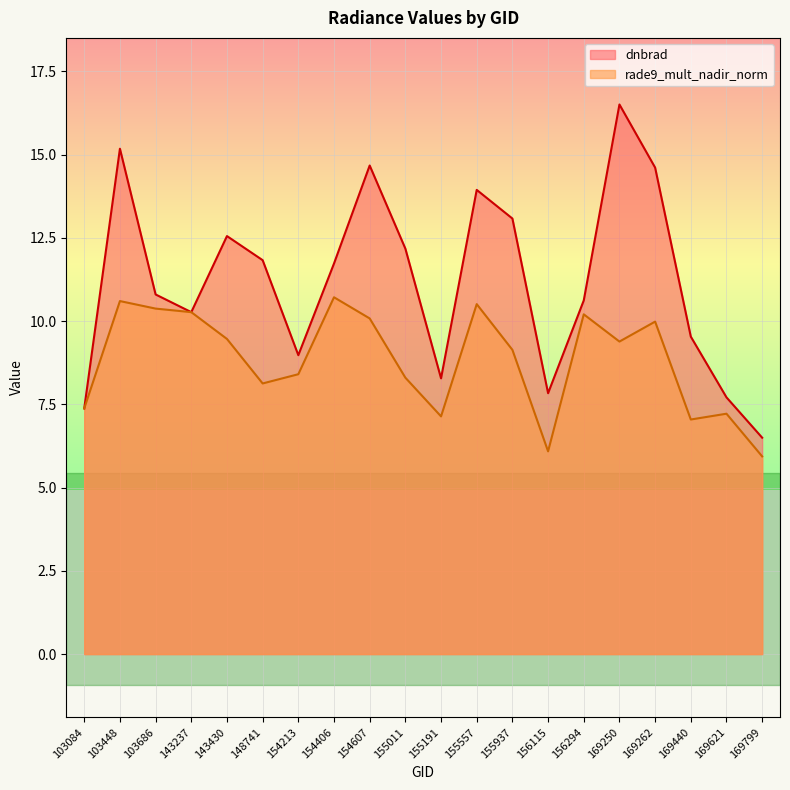

Which series changed the most between 103084 and 154406?

dnbrad